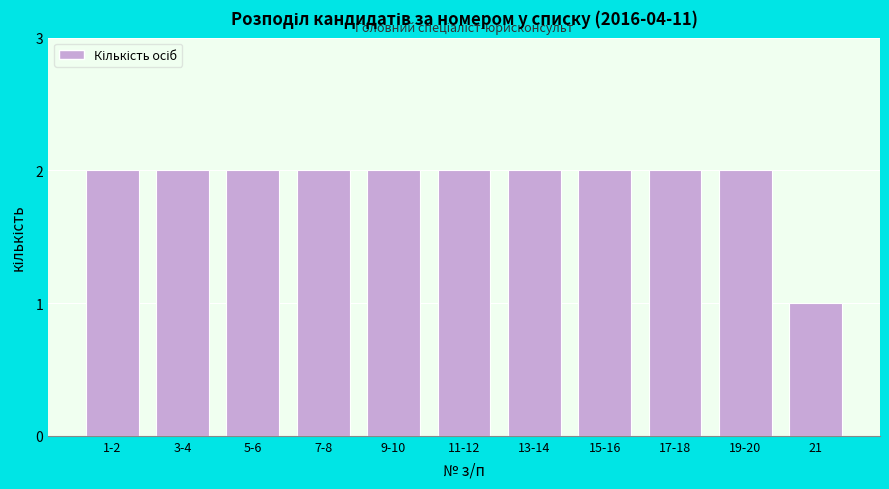

Reading left to right, extract all data points from this chart.

2	2	2	2	2	2	2	2	2	2	1